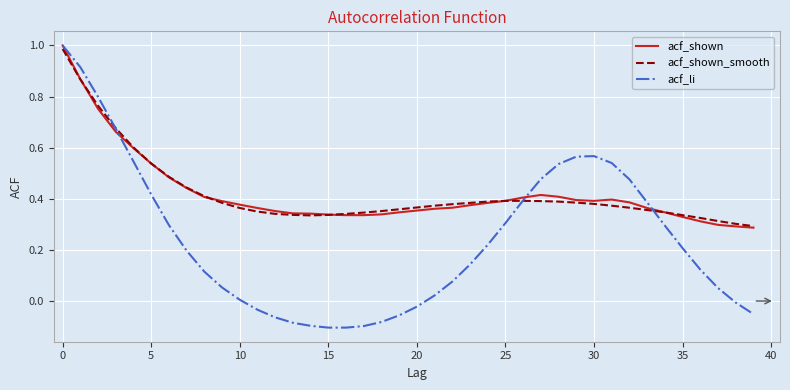

Which series has the largest range (max minus min)?

acf_li